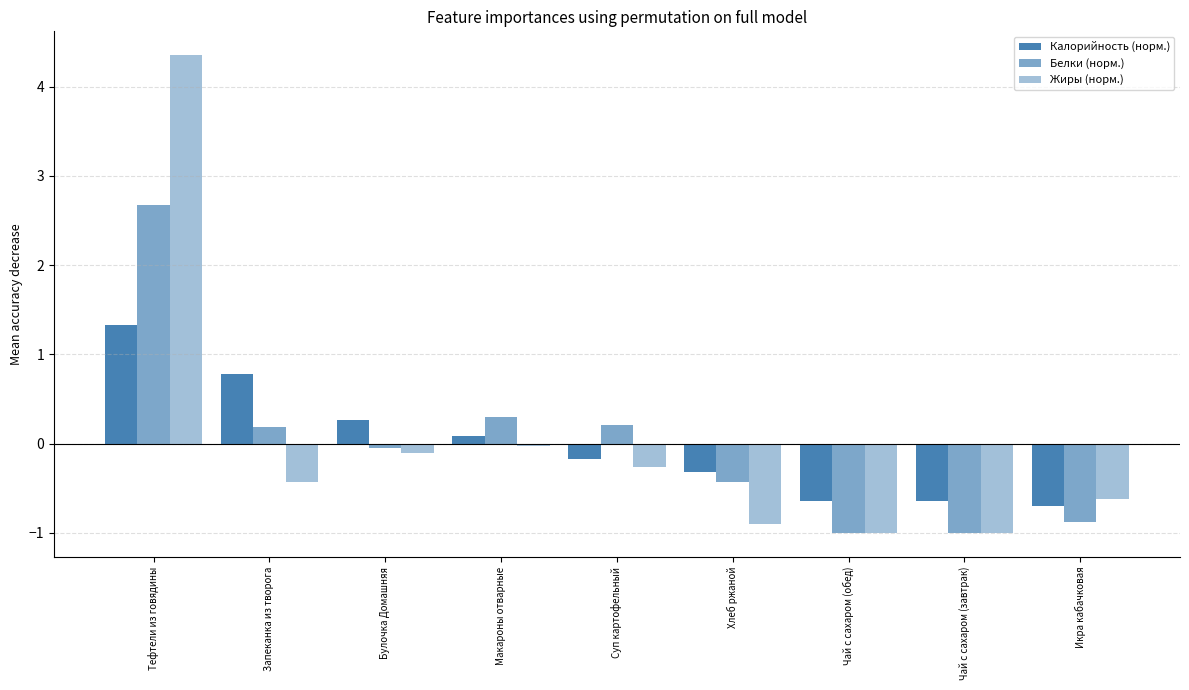

How many data points in Калорийность (норм.) are less than 0?

5